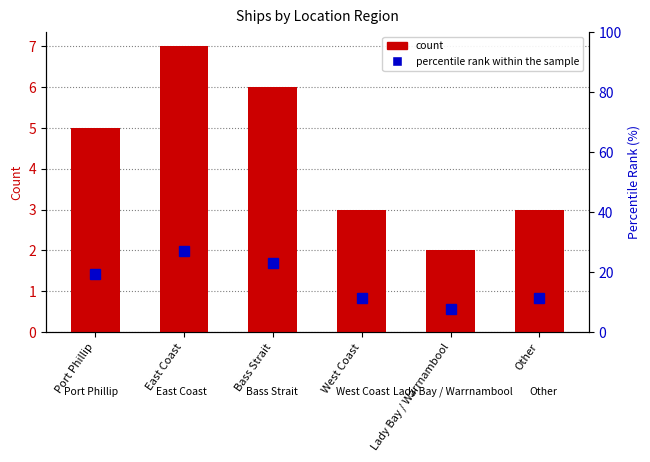

What are all the series names shown in the legend?

count, percentile rank within the sample